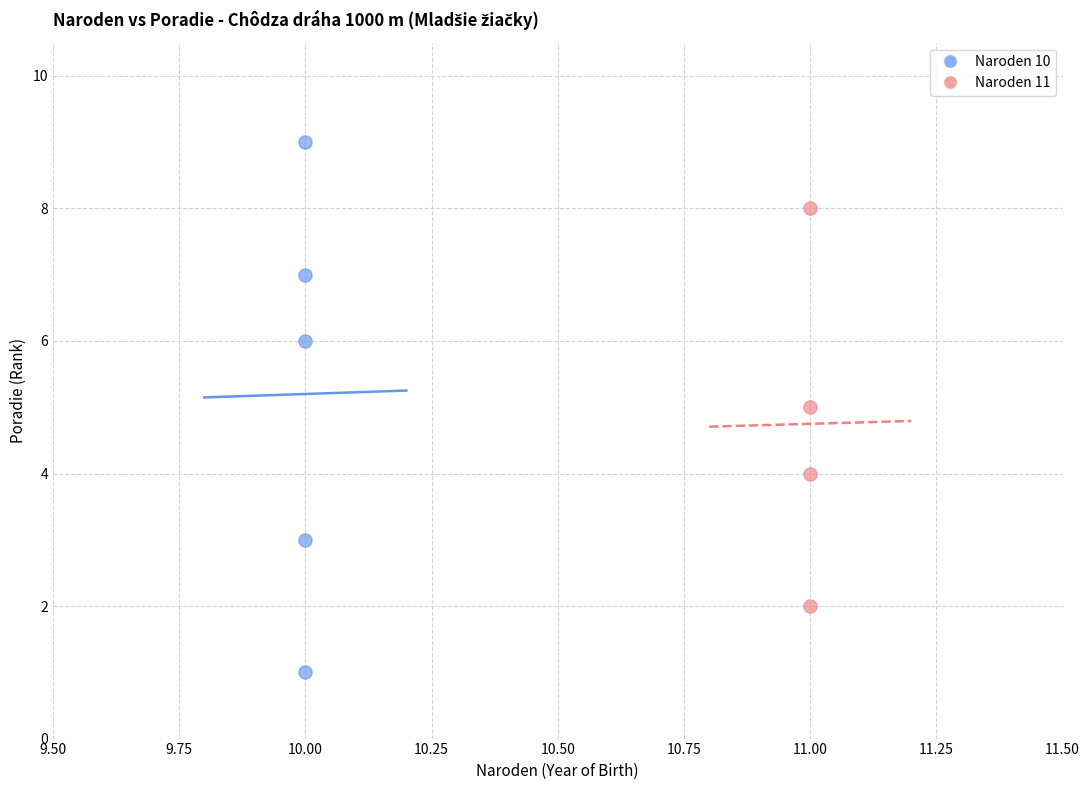

Which series reaches the maximum Y coordinate?

Naroden 10